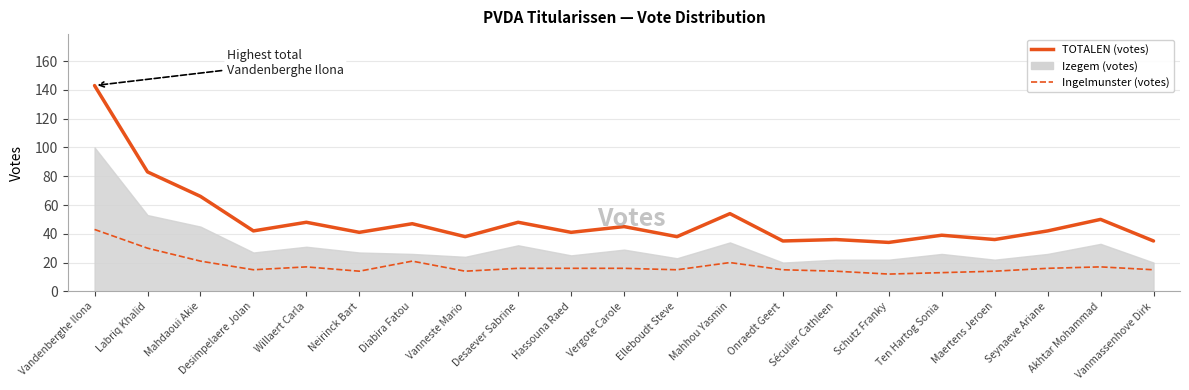

What is the total value across all series at Vandenberghe Ilona?

186